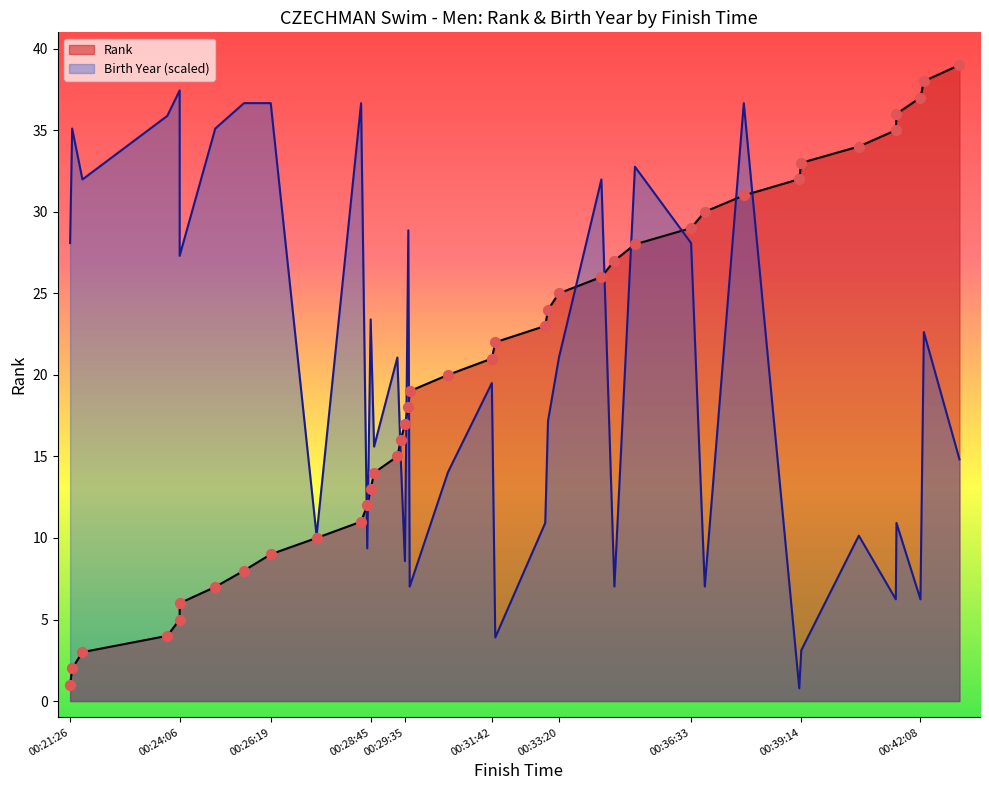

Which series has the largest total across all categories?

Birth Year